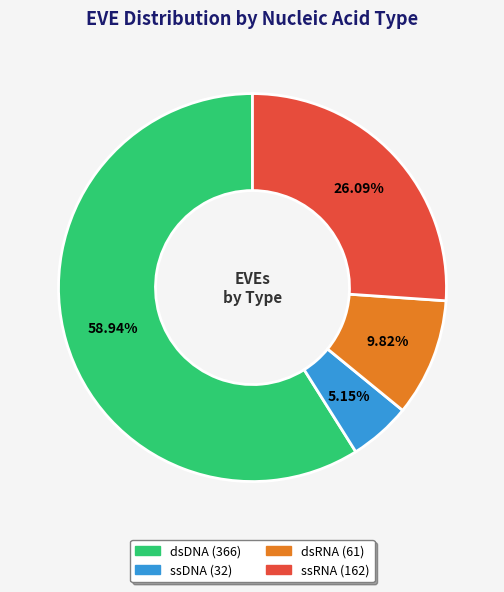

Is dsDNA the majority of the pie?

Yes